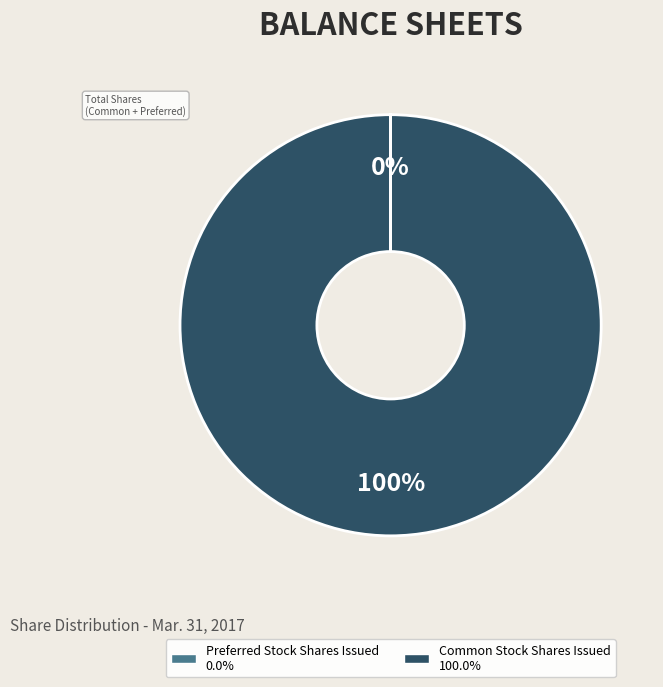

What is the majority slice?

Common Stock Shares Issued